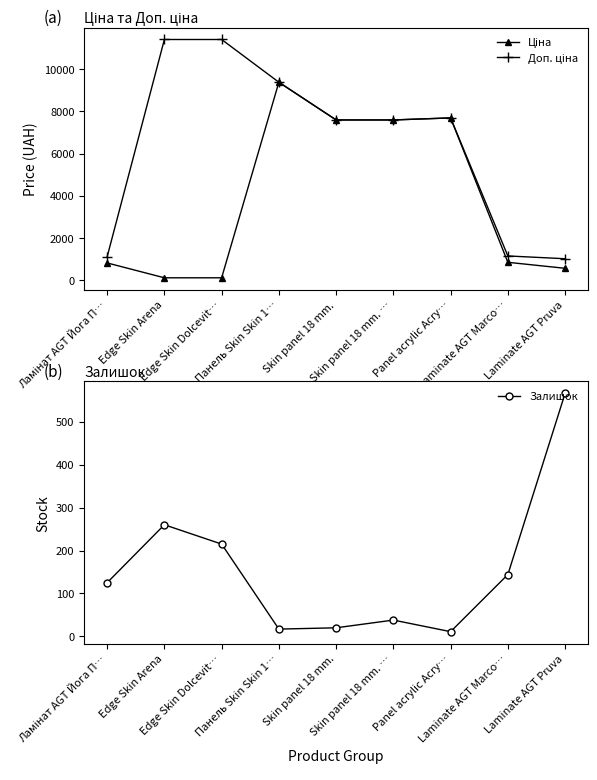

Does the chart have visible grid lines?

No